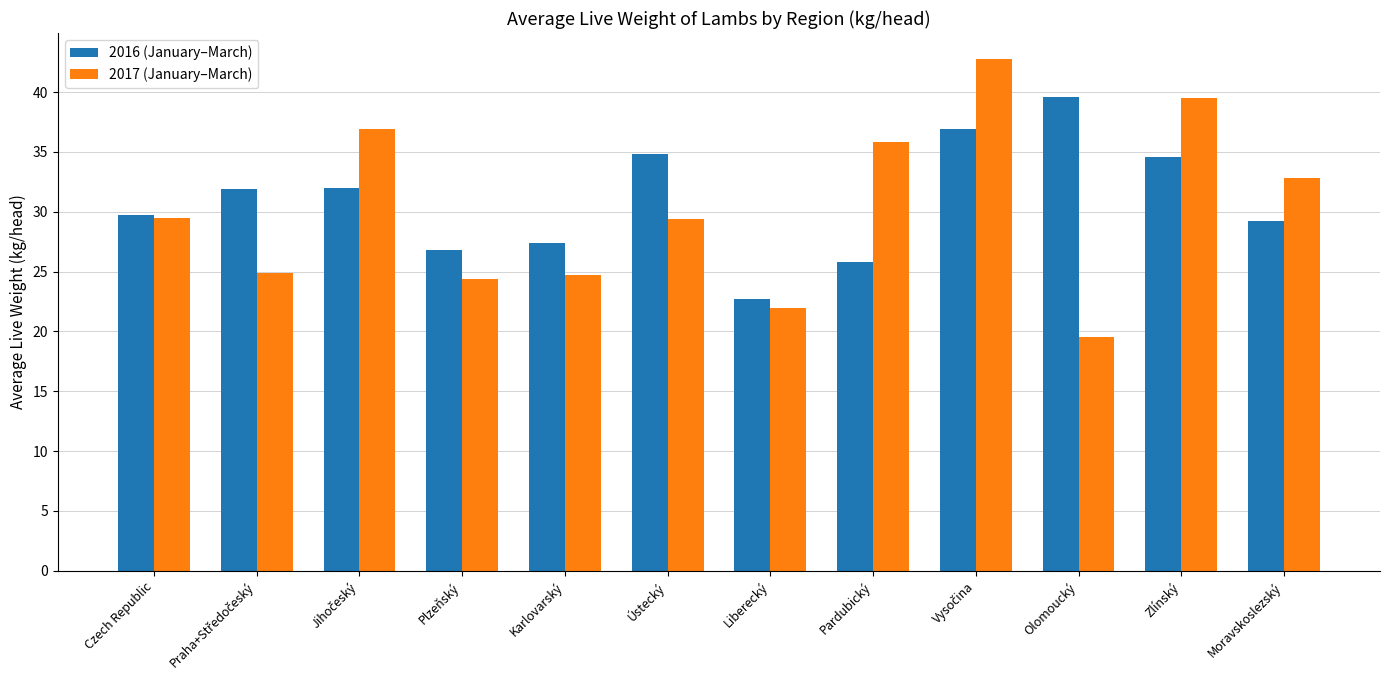

Is it true that 2017 (January–March) equals 6.4 at Plzeňský?

False